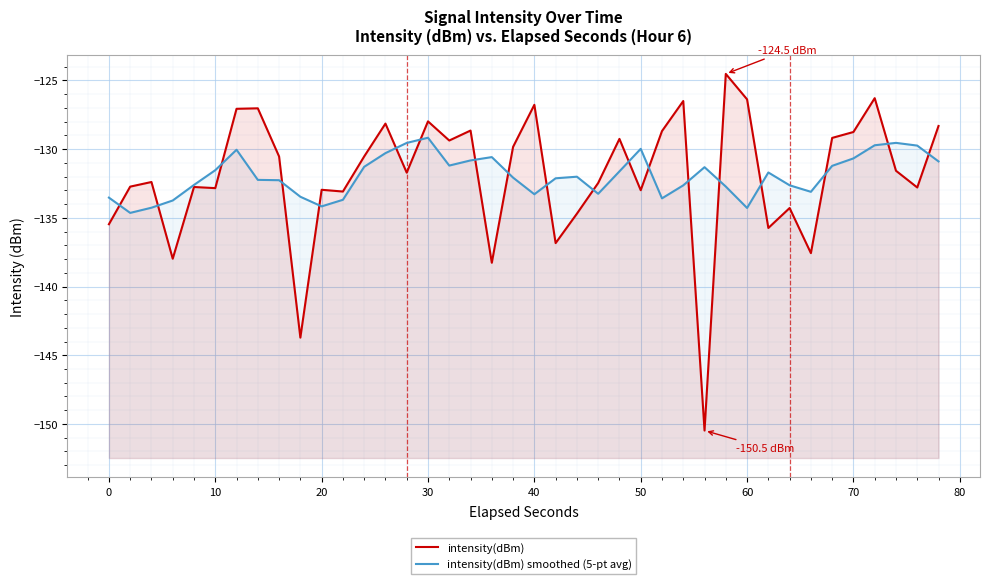

What are all the series names shown in the legend?

intensity(dBm), intensity(dBm) smoothed (5-pt avg)